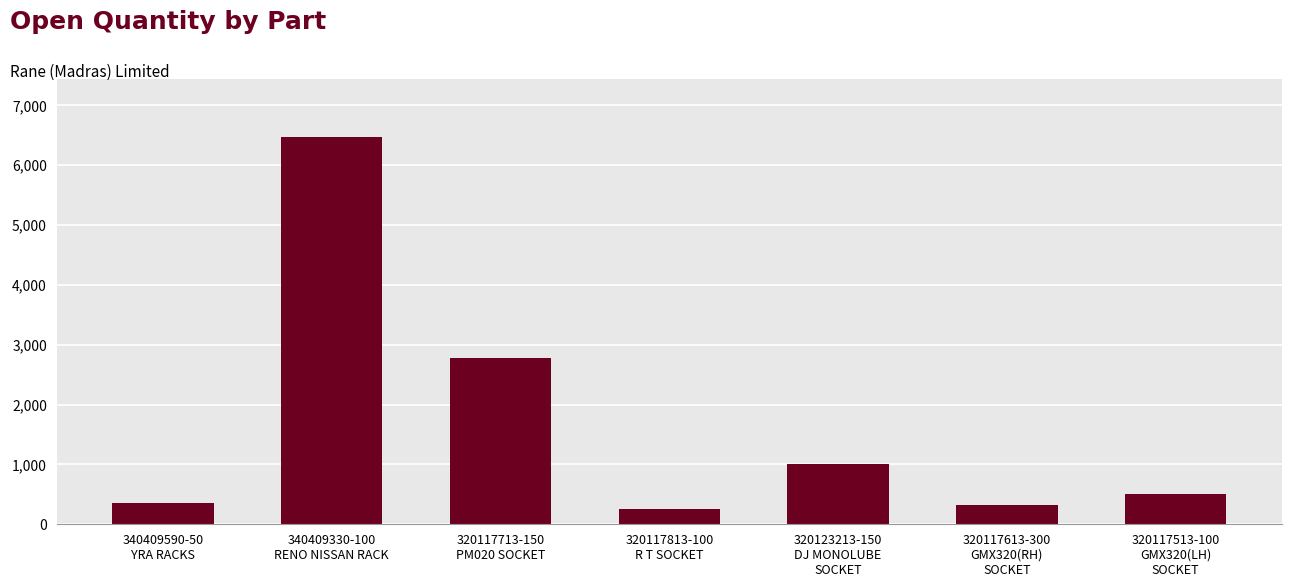

What is the greatest value displayed?

6470